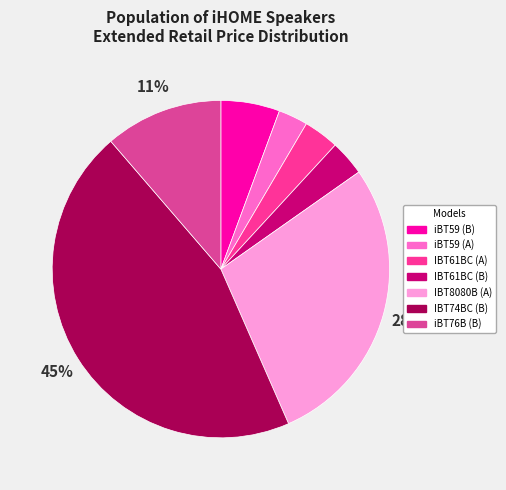

How many slices are in this pie chart?

7